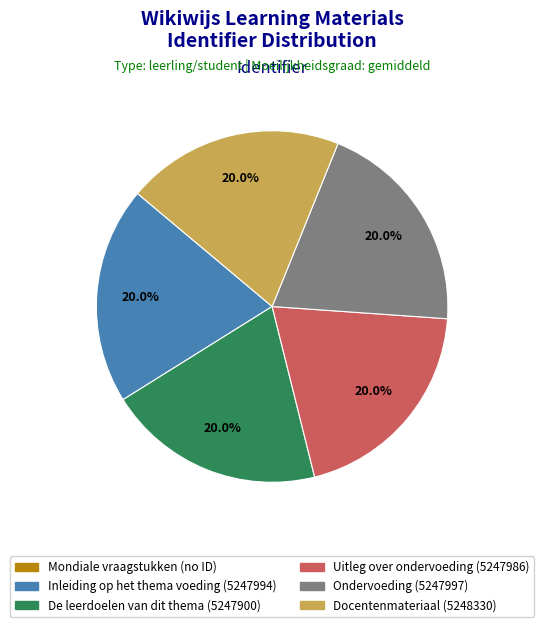

Does any single category account for the majority?

No